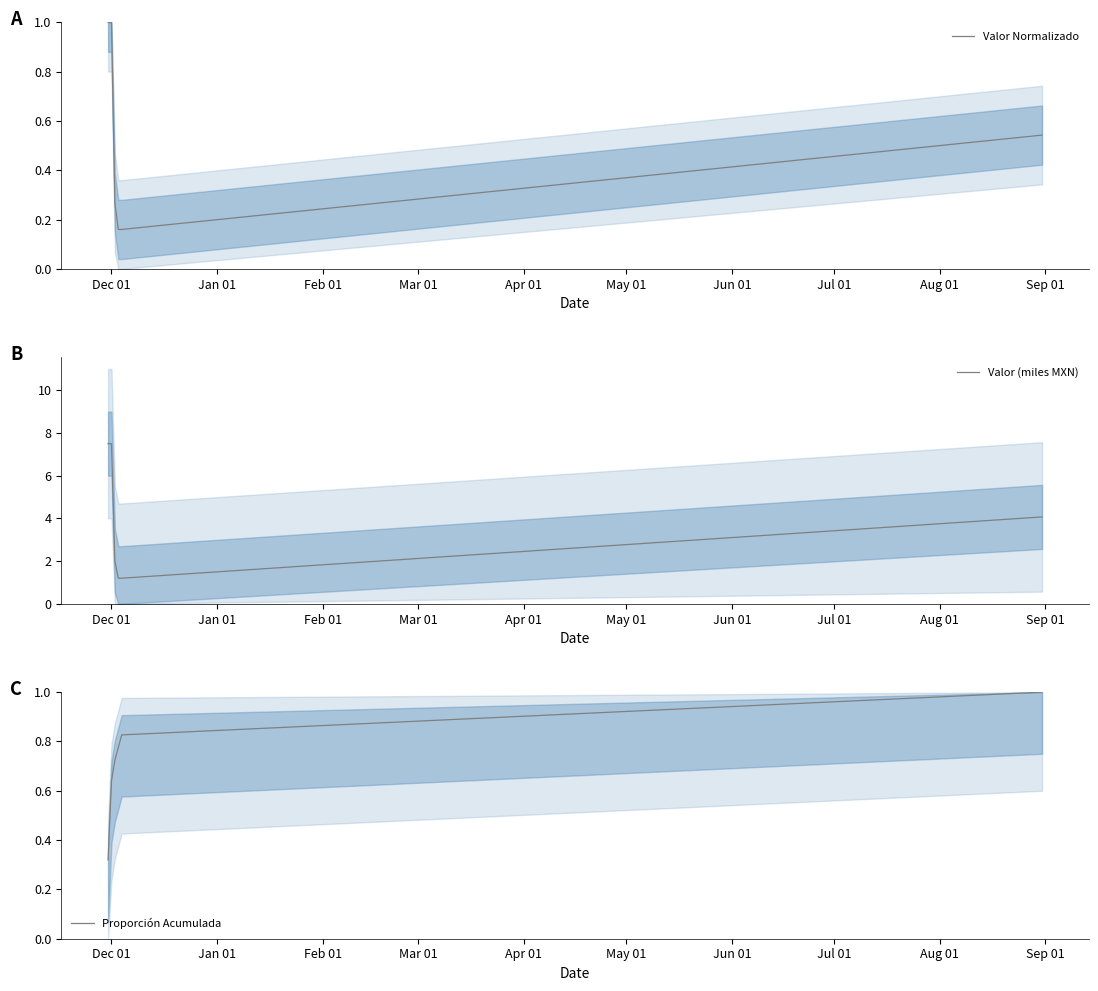

How many values in the Valor (miles MXN) series are below 4?

3